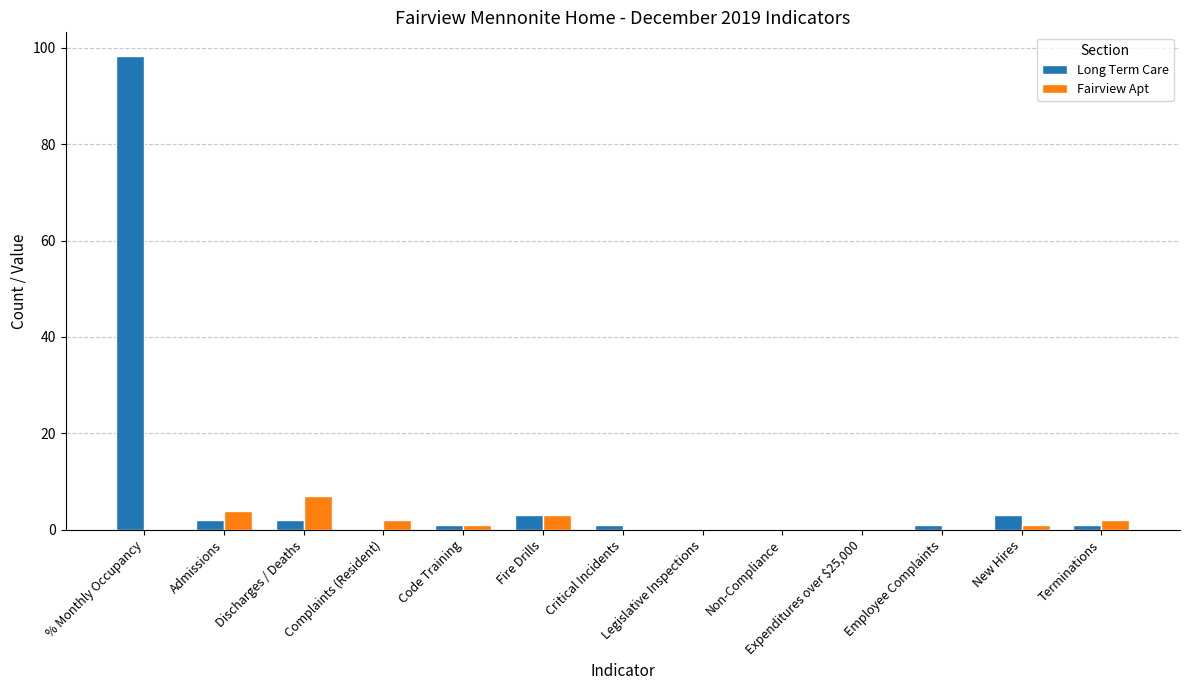

True or false: Fairview Apt has a value of 4.1 at Non-Compliance.

False